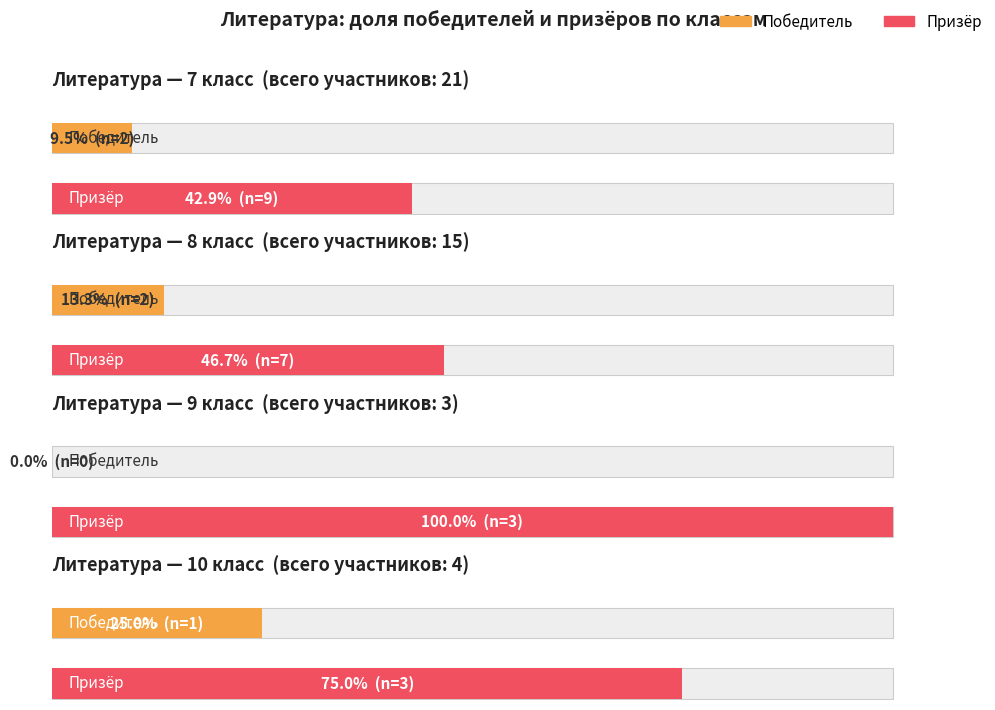

What position from the left is 9 класс?

3